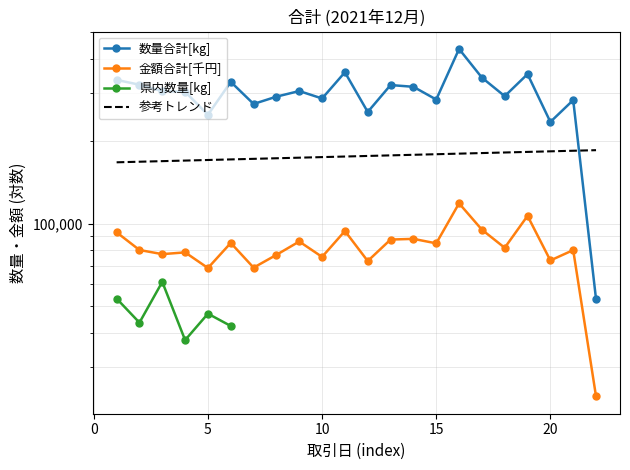

True or false: 数量合計[kg] and 金額合計[円] cross at least once.

False